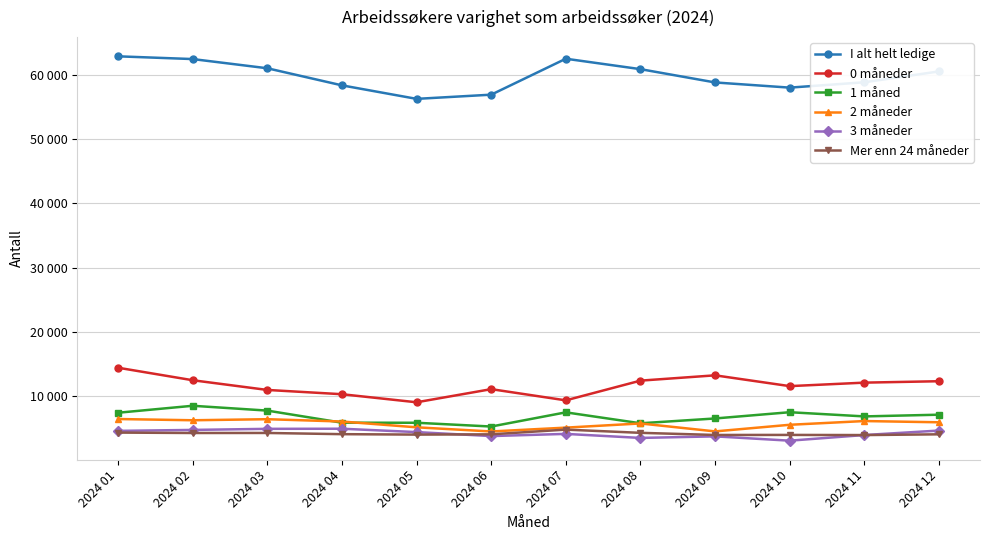

How many interior local peaks does the 2 måneder series have?

3